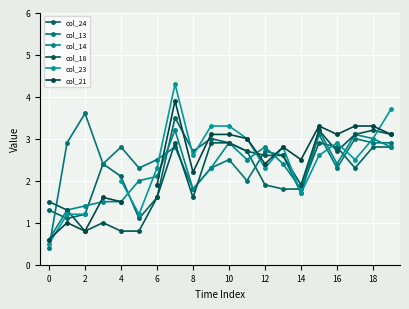

Between 14 and 18, which series saw the biggest shift?

col_23